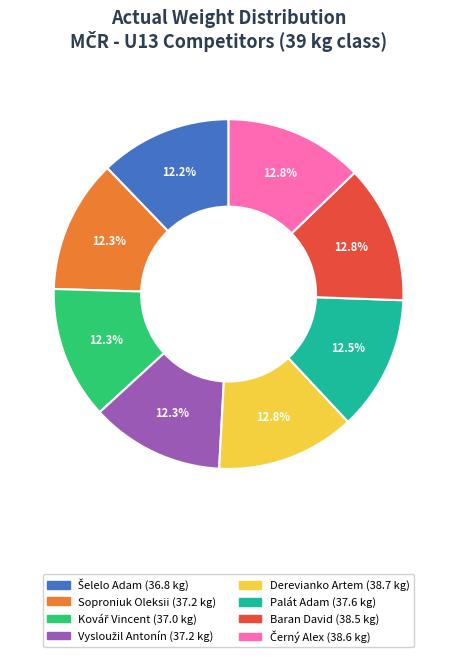

Combined, what portion of the pie is Derevianko Artem and Palát Adam?

25.3%